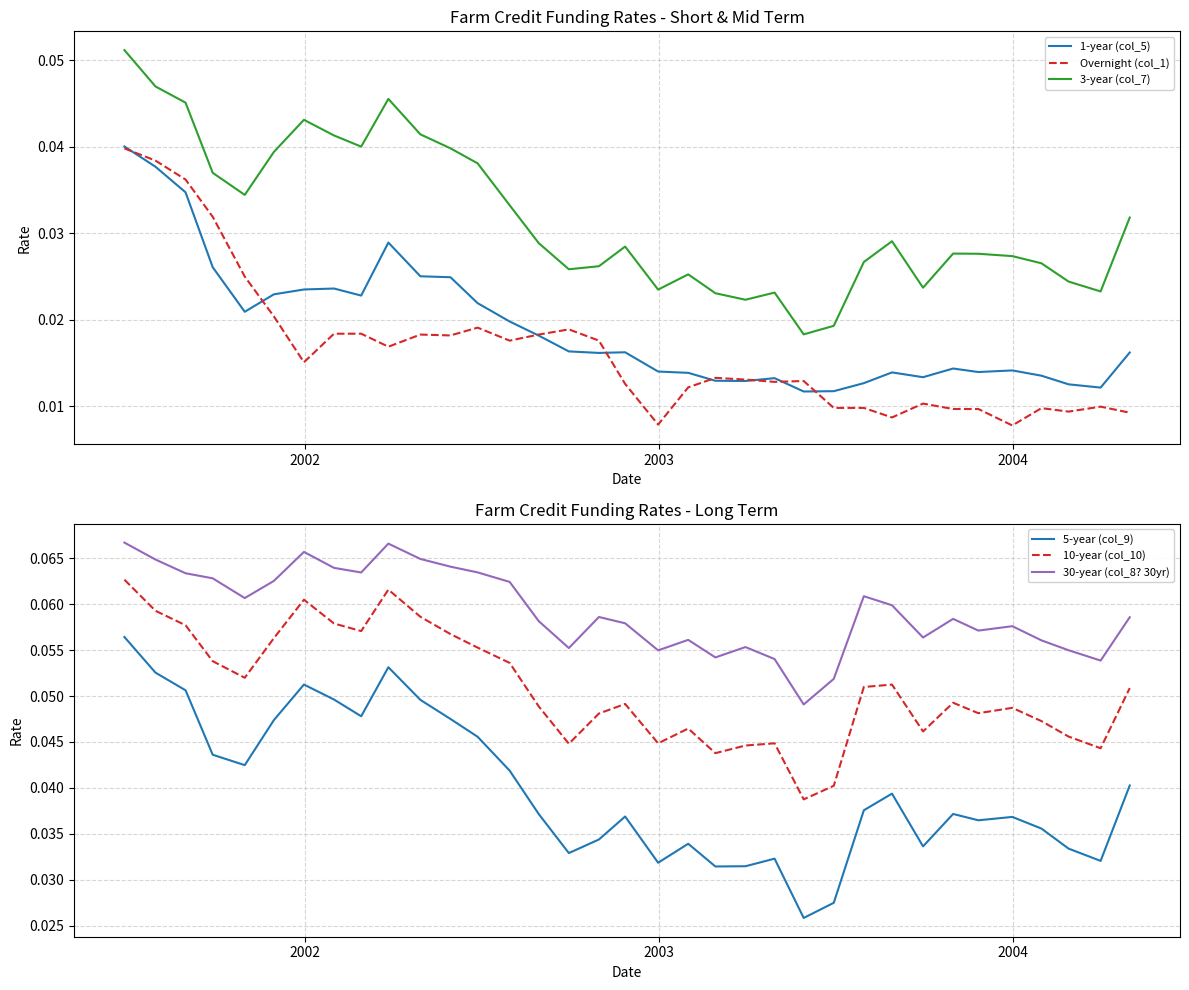

What is the sum of all Overnight (col_1) values?

0.6